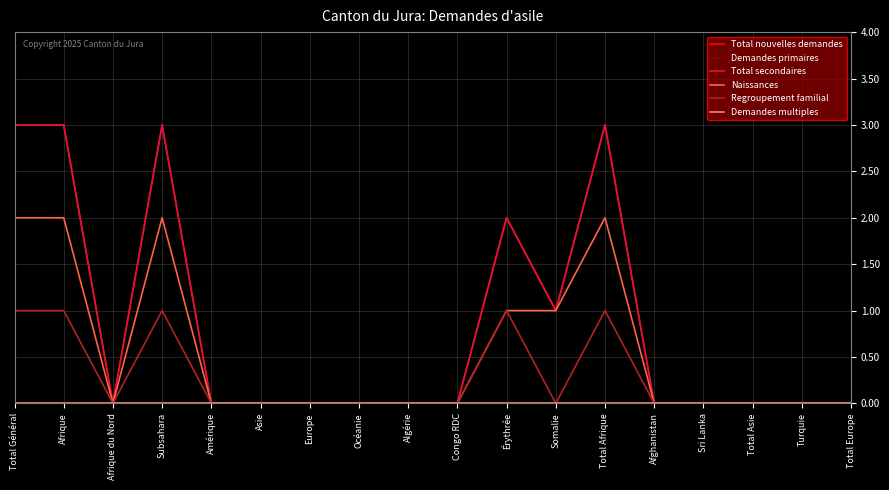

Reading left to right, list all the values displayed in this chart.

Total nouvelles demandes: Total Général=3	Afrique=3	Afrique du Nord=0	Subsahara=3	Amérique=0	Asie=0	Europe=0	Océanie=0	Algérie=0	Congo RDC=0	Érythrée=2	Somalie=1	Total Afrique=3	Afghanistan=0	Sri Lanka=0	Total Asie=0	Turquie=0	Total Europe=0
Demandes primaires: Total Général=0	Afrique=0	Afrique du Nord=0	Subsahara=0	Amérique=0	Asie=0	Europe=0	Océanie=0	Algérie=0	Congo RDC=0	Érythrée=0	Somalie=0	Total Afrique=0	Afghanistan=0	Sri Lanka=0	Total Asie=0	Turquie=0	Total Europe=0
Total secondaires: Total Général=3	Afrique=3	Afrique du Nord=0	Subsahara=3	Amérique=0	Asie=0	Europe=0	Océanie=0	Algérie=0	Congo RDC=0	Érythrée=2	Somalie=1	Total Afrique=3	Afghanistan=0	Sri Lanka=0	Total Asie=0	Turquie=0	Total Europe=0
Naissances: Total Général=2	Afrique=2	Afrique du Nord=0	Subsahara=2	Amérique=0	Asie=0	Europe=0	Océanie=0	Algérie=0	Congo RDC=0	Érythrée=1	Somalie=1	Total Afrique=2	Afghanistan=0	Sri Lanka=0	Total Asie=0	Turquie=0	Total Europe=0
Regroupement familial: Total Général=1	Afrique=1	Afrique du Nord=0	Subsahara=1	Amérique=0	Asie=0	Europe=0	Océanie=0	Algérie=0	Congo RDC=0	Érythrée=1	Somalie=0	Total Afrique=1	Afghanistan=0	Sri Lanka=0	Total Asie=0	Turquie=0	Total Europe=0
Demandes multiples: Total Général=0	Afrique=0	Afrique du Nord=0	Subsahara=0	Amérique=0	Asie=0	Europe=0	Océanie=0	Algérie=0	Congo RDC=0	Érythrée=0	Somalie=0	Total Afrique=0	Afghanistan=0	Sri Lanka=0	Total Asie=0	Turquie=0	Total Europe=0